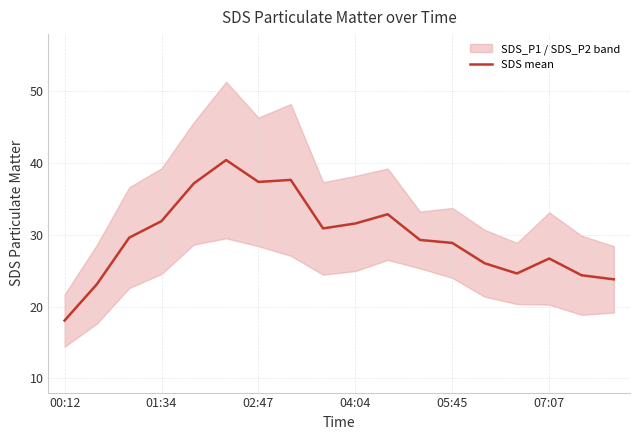

Is it true that SDS mean equals 31.6 at 04:04?

True